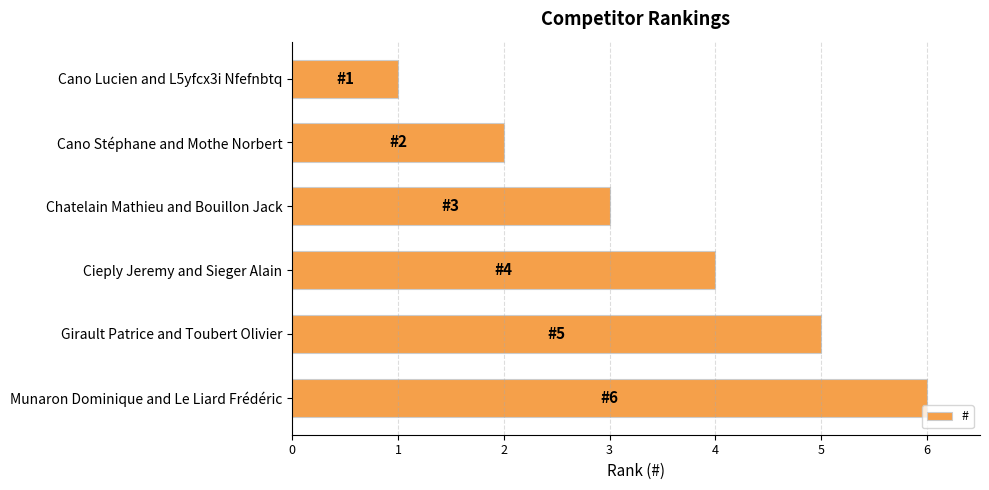

Rank the categories by value from highest to lowest.

Munaron Dominique and Le Liard Frédéric, Girault Patrice and Toubert Olivier, Cieply Jeremy and Sieger Alain, Chatelain Mathieu and Bouillon Jack, Cano Stéphane and Mothe Norbert, Cano Lucien and L5yfcx3i Nfefnbtq